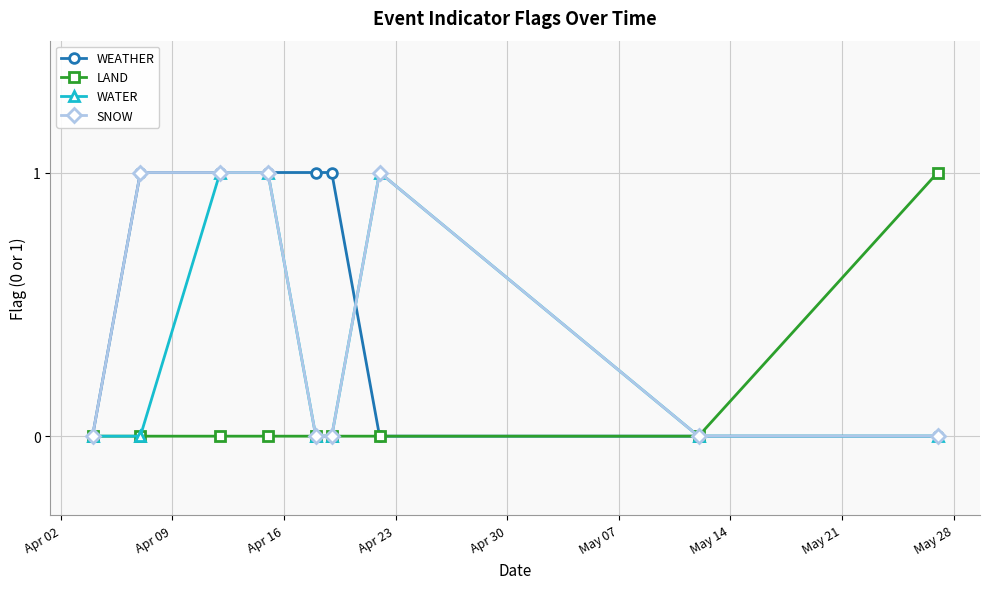

Reading left to right, list all the values displayed in this chart.

WEATHER: 0	1	1	1	1	1	0	0	0
LAND: 0	0	0	0	0	0	0	0	1
WATER: 0	0	1	1	0	0	1	0	0
SNOW: 0	1	1	1	0	0	1	0	0